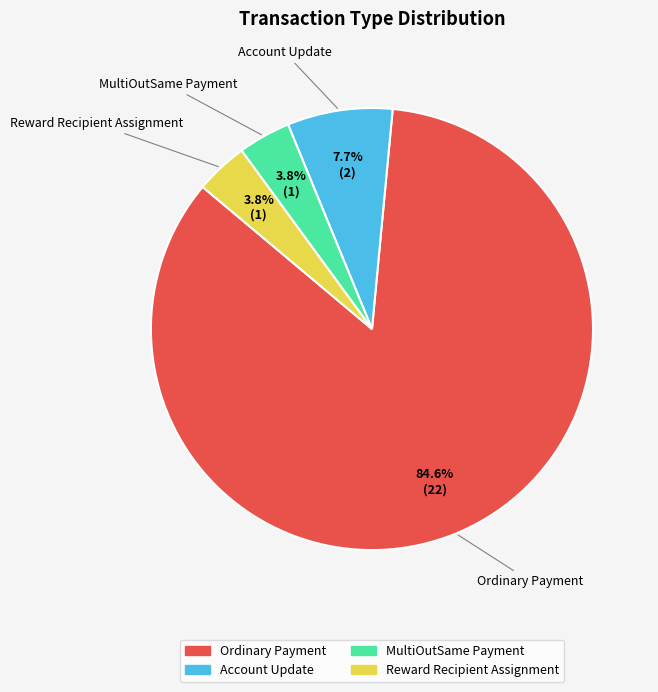

Which has a higher value, Account Update or Reward Recipient Assignment?

Account Update